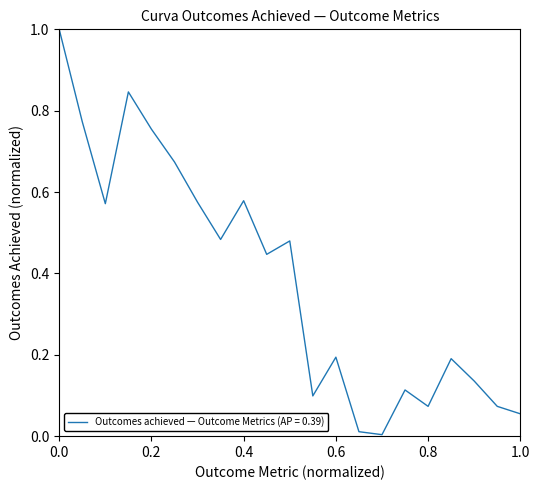

What is the greatest value displayed?

1.0